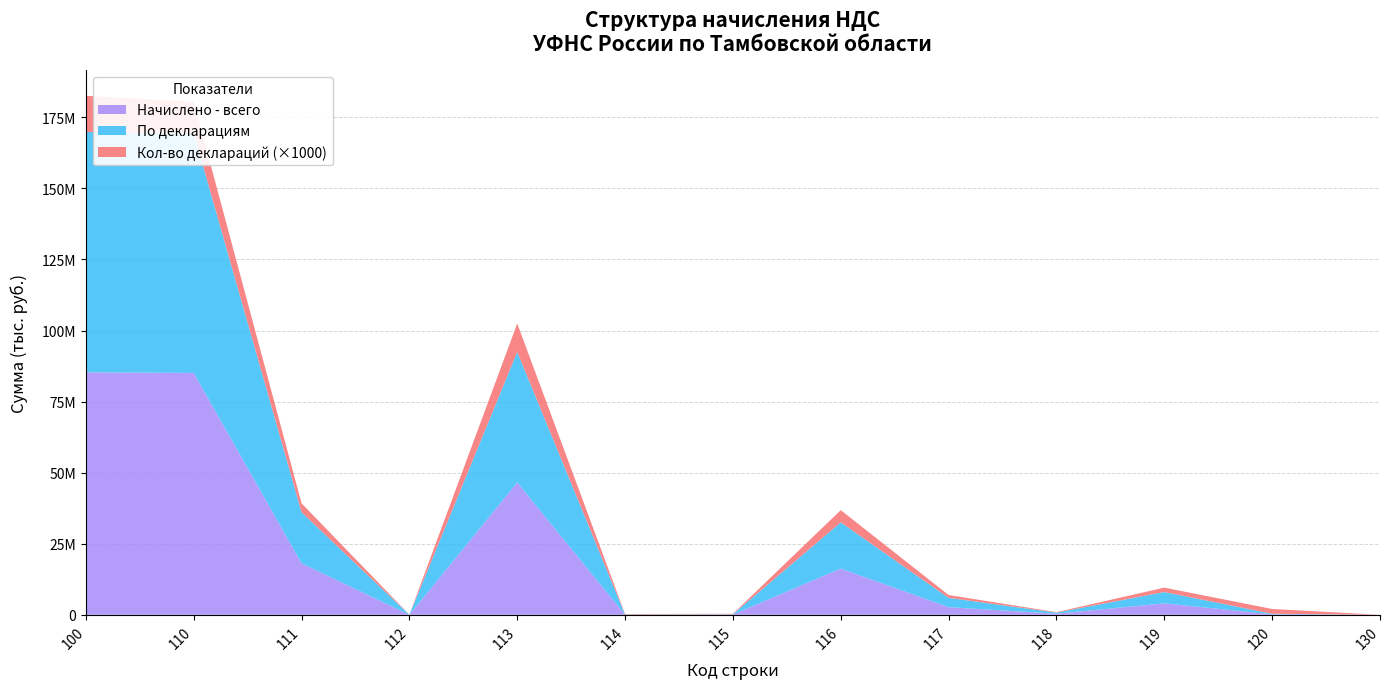

Reading left to right, transcribe all the data shown in this chart.

Начислено - всего: 85283191	85085103	18129250	7157	46541180	36707	89708	16263549	2682227	398168	4033318	192978	5110
По декларациям: 84522700	84334154	17961293	9998	45930940	72174	115795	16263019	3296509	387310	3980495	185560	2986
Кол-во деклараций: 12747	11061	3139	29	9991	179	153	4296	985	161	1548	1678	8